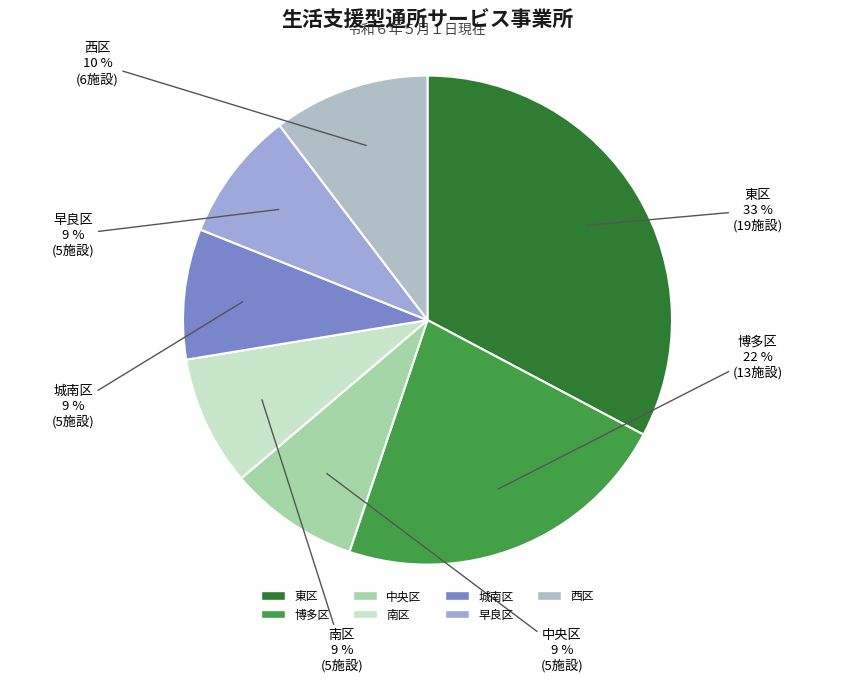

Is the sum of 南区 and 城南区 greater than half?

No